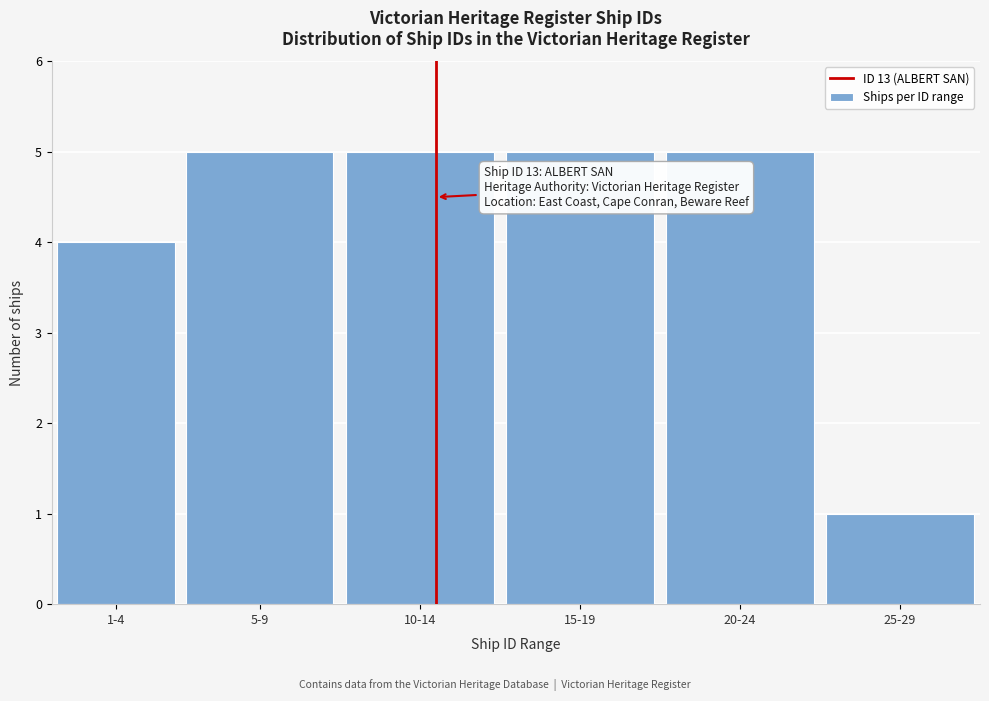

Reading right to left, list all the values displayed in this chart.

25-29=1	20-24=5	15-19=5	10-14=5	5-9=5	1-4=4